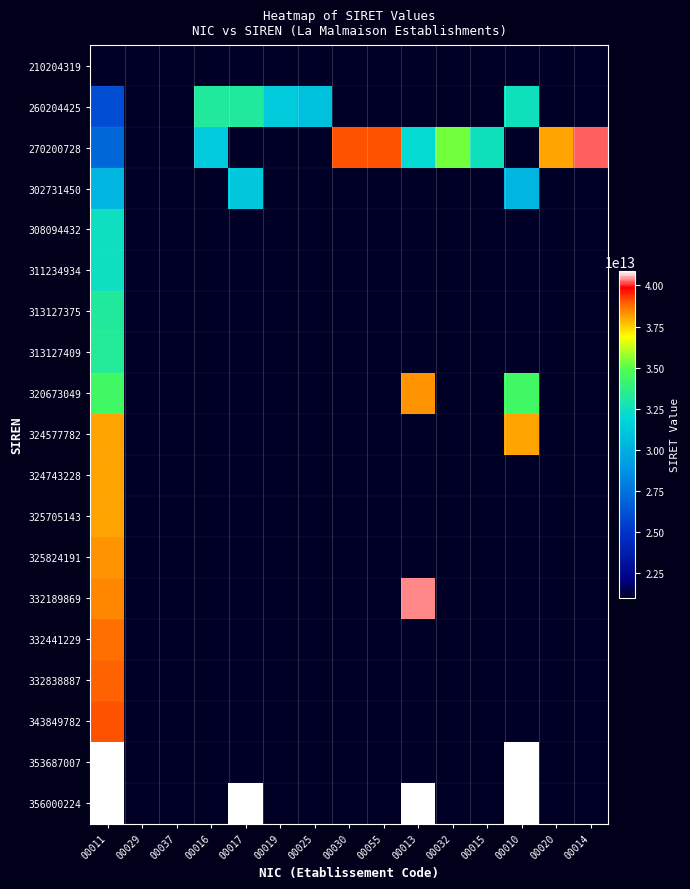

What is the spread (max minus min) of values at 00029?

21020431900029